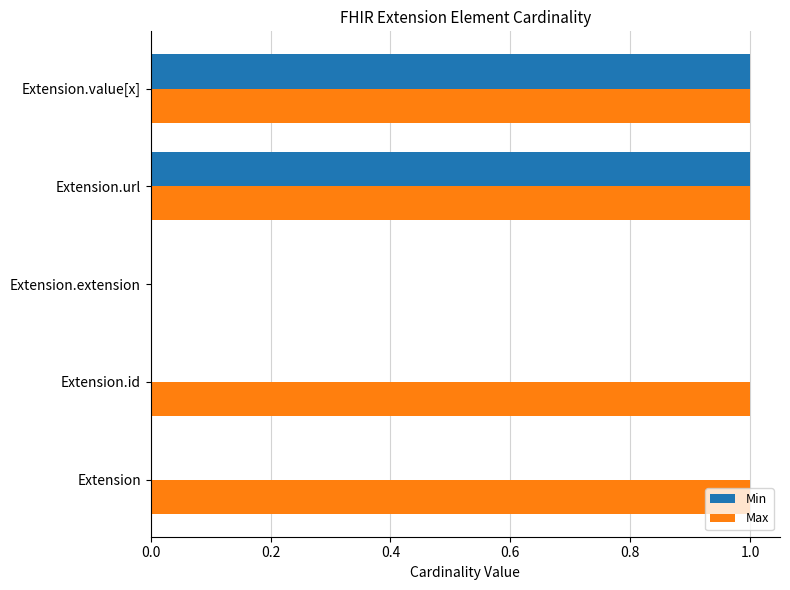

What is the highest value of the Max series?

1